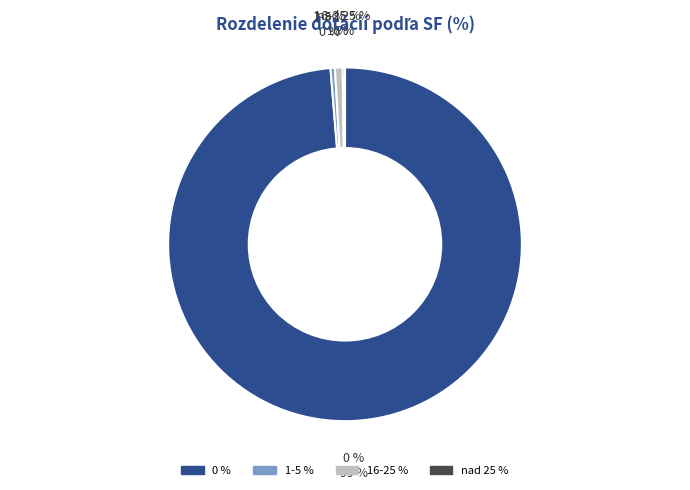

Do 3 and 10 together represent more than half of the pie?

No